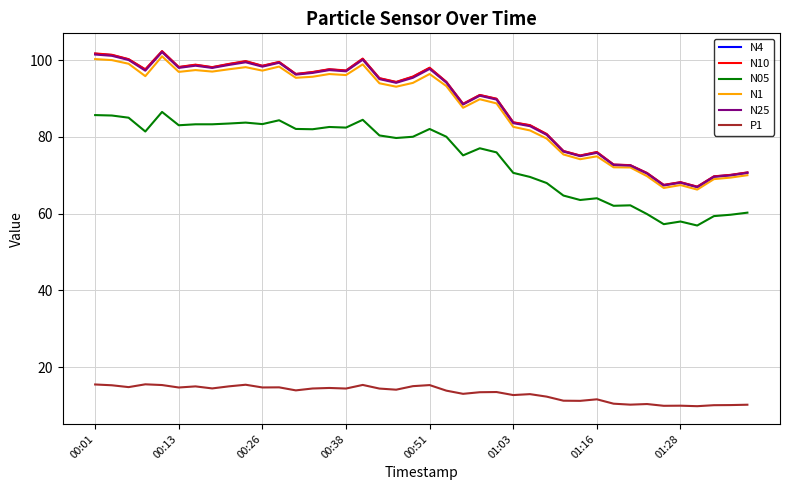

What is the maximum value for N10?

102.4